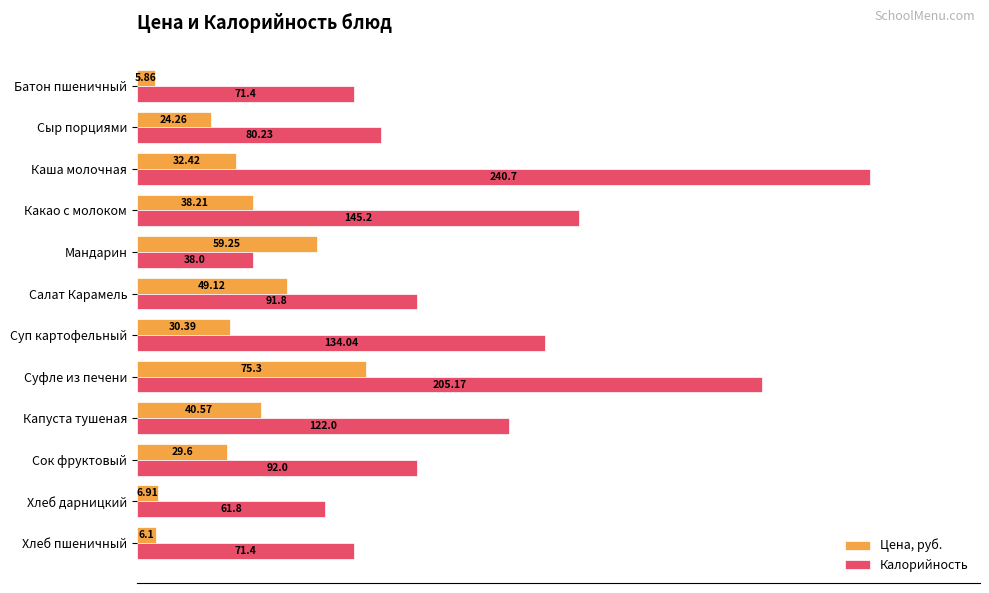

Which series has the widest spread of values?

Калорийность